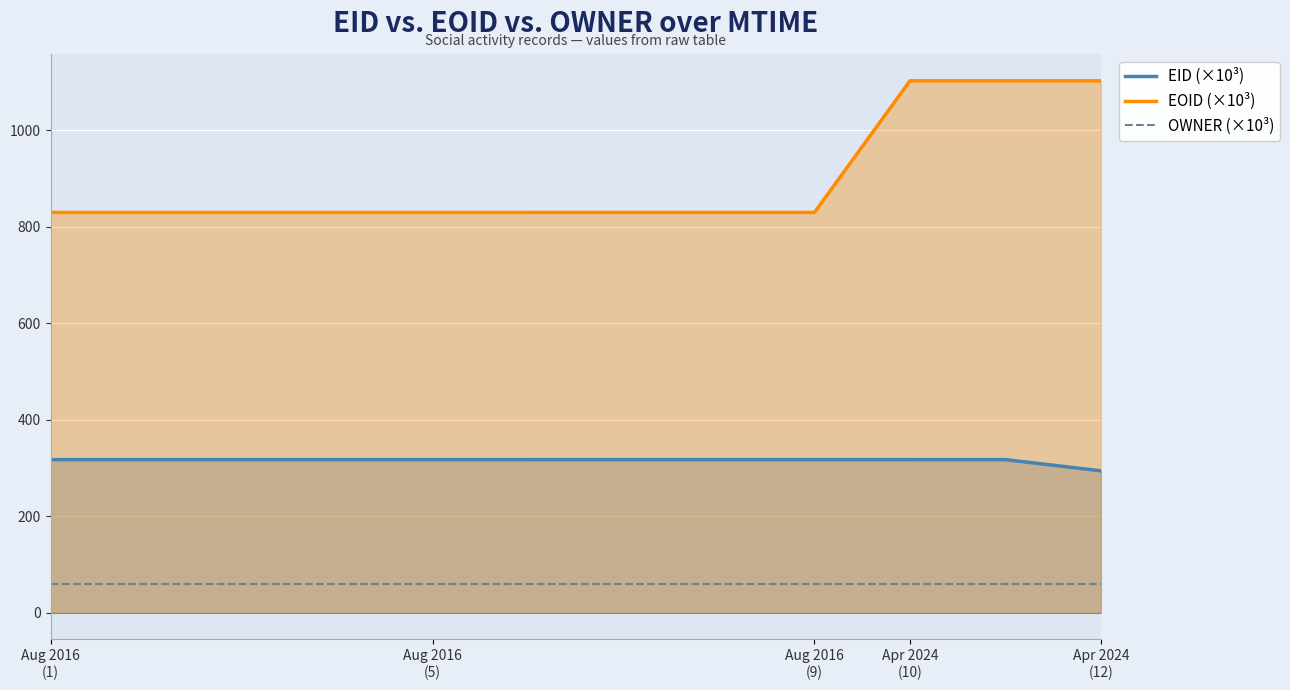

At which label is OWNER (×10³) closest to 60?

Aug 2016
(1)